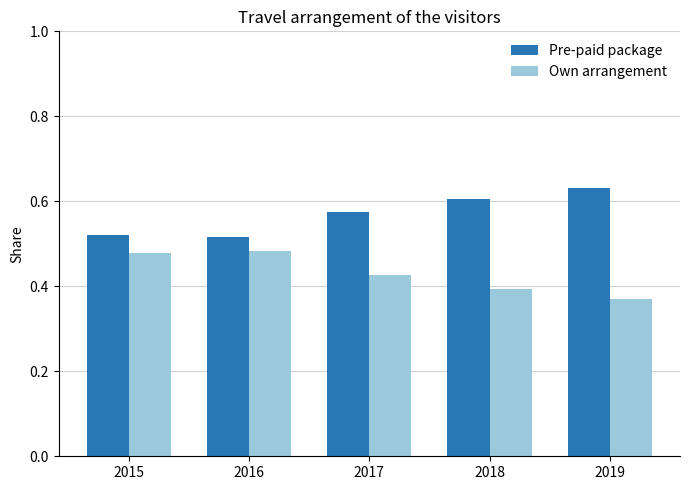

The value of Pre-paid package at 2017 is 0.6. True or false?

True